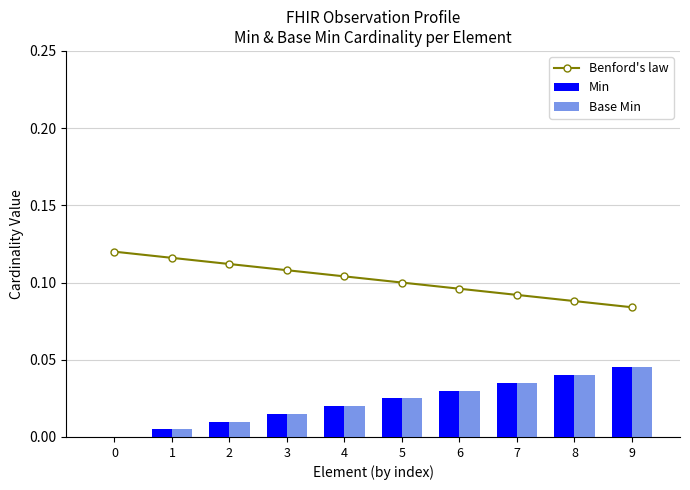

Reading right to left, transcribe all the data shown in this chart.

Benford's law: 9=0.1	8=0.1	7=0.1	6=0.1	5=0.1	4=0.1	3=0.1	2=0.1	1=0.1	0=0.1
Min: 9=0.0	8=0.0	7=0.0	6=0.0	5=0.0	4=0.0	3=0.0	2=0.0	1=0.0	0=0.0
Base Min: 9=0.0	8=0.0	7=0.0	6=0.0	5=0.0	4=0.0	3=0.0	2=0.0	1=0.0	0=0.0